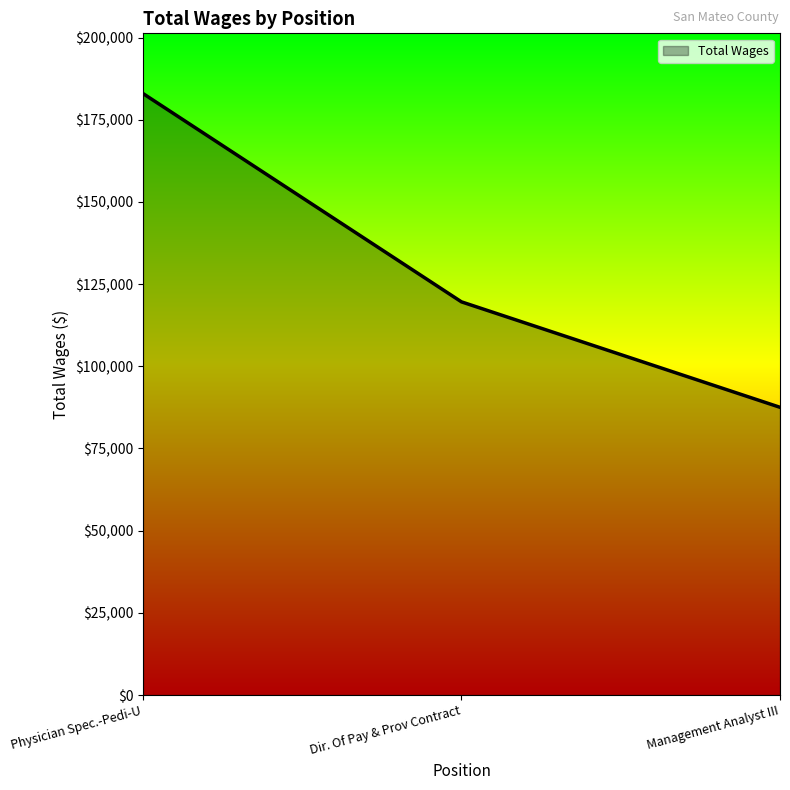

List the labels in order of value, largest first.

Physician Spec.-Pedi-U, Dir. Of Pay & Prov Contract, Management Analyst III